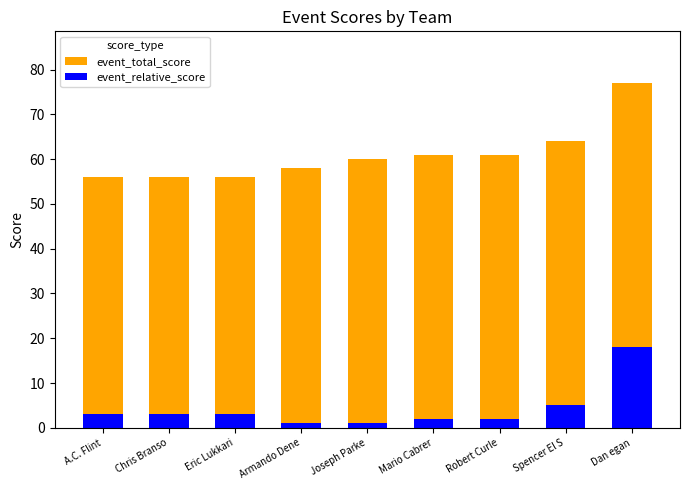

Which series has the largest total across all categories?

event_total_score